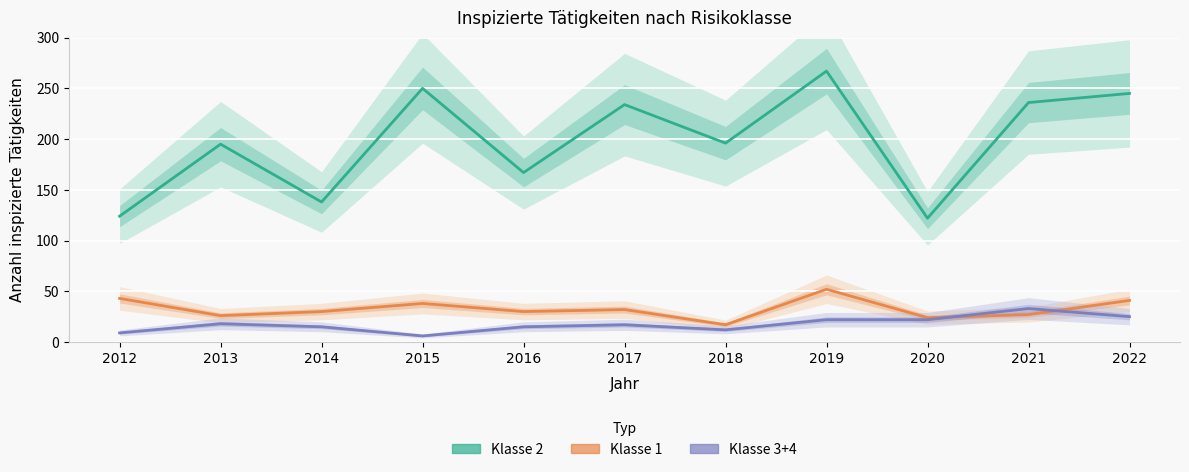

What is the smallest value displayed?

6